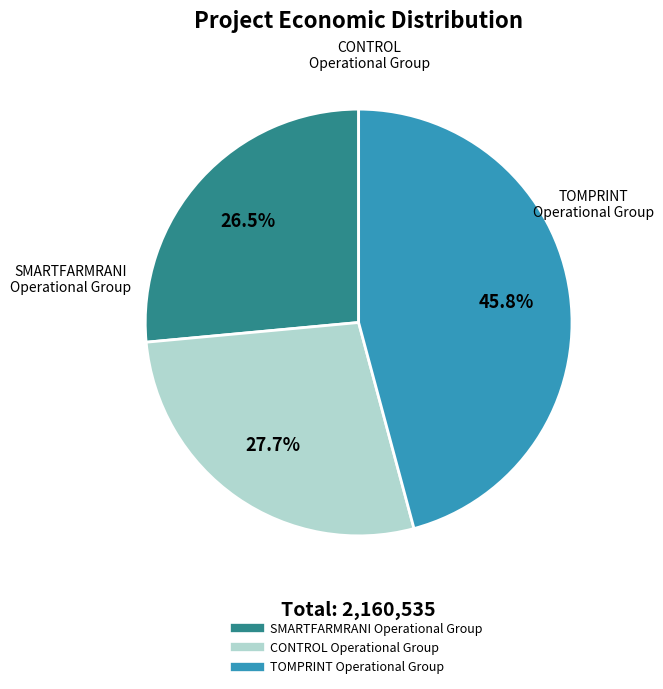

To the nearest percent, what portion does CONTROL Operational Group represent?

28%